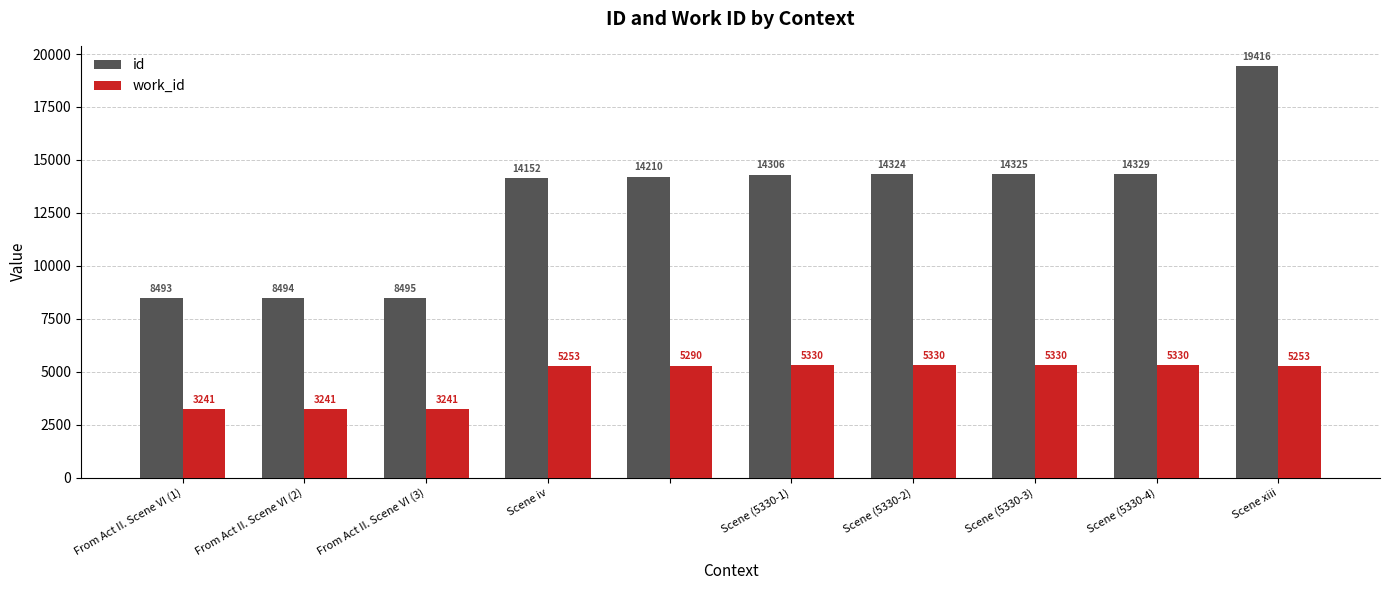

What is the greatest value displayed?

19416